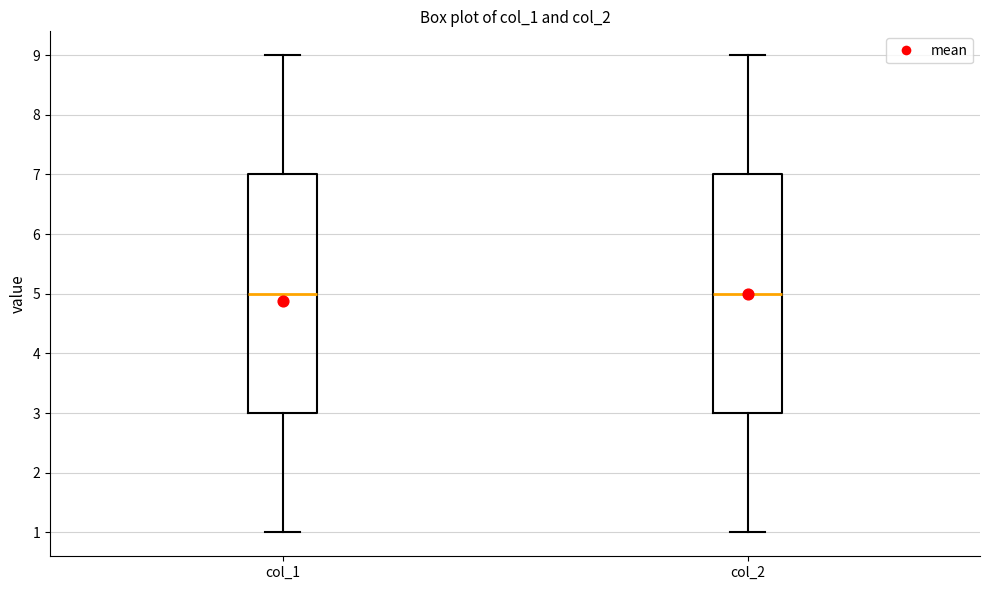

Reading left to right, transcribe this box plot: for each box, give where its median line is, the range the box spans, and where its two whiskers end, as read against the y-axis. The values are not printed on the chart, so give them approximately, as read against the axis.

col_1: median 5, box 3 to 7, whiskers 1 to 9
col_2: median 5, box 3 to 7, whiskers 1 to 9